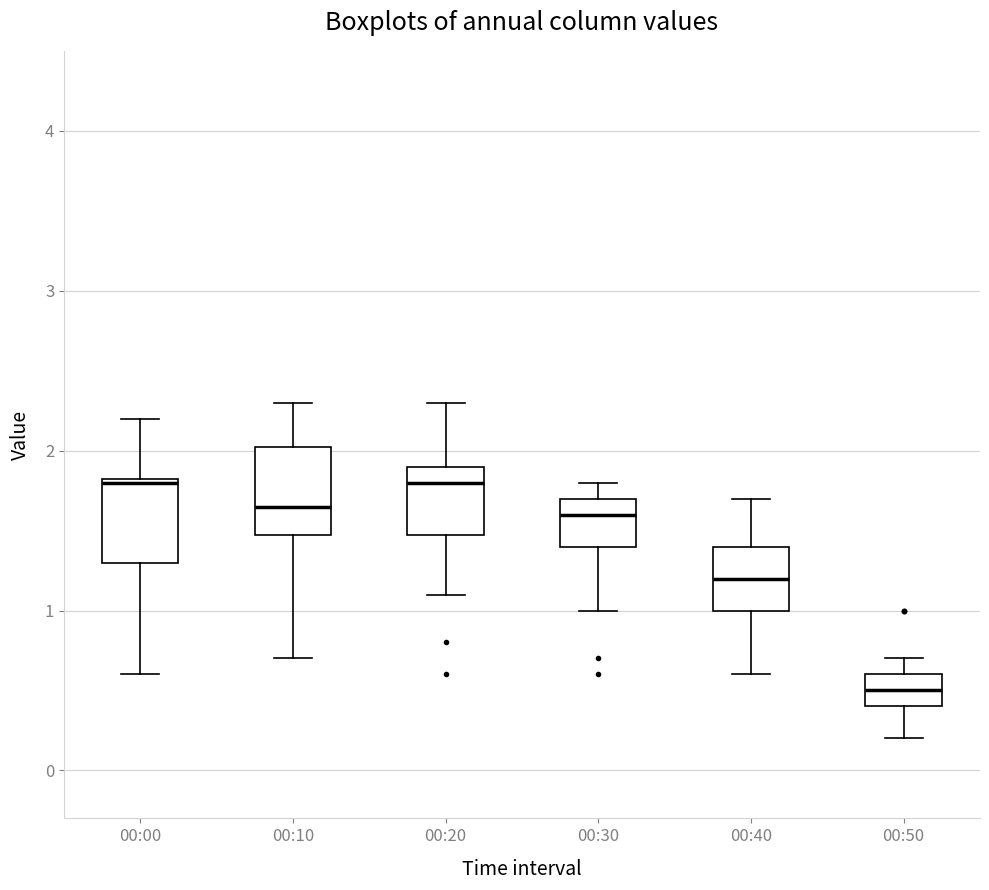

Reading left to right, read every box against the y-axis: the position of its median line, the range the box covers, and the ends of its whiskers. The values are not printed on the chart, so give them approximately, as read against the axis.

00:00: median 1.8, box 1.3 to 1.8, whiskers 0.6 to 2.2
00:10: median 1.7, box 1.5 to 2.0, whiskers 0.7 to 2.3
00:20: median 1.8, box 1.5 to 1.9, whiskers 1.1 to 2.3
00:30: median 1.6, box 1.4 to 1.7, whiskers 1.0 to 1.8
00:40: median 1.2, box 1.0 to 1.4, whiskers 0.6 to 1.7
00:50: median 0.5, box 0.4 to 0.6, whiskers 0.2 to 0.7